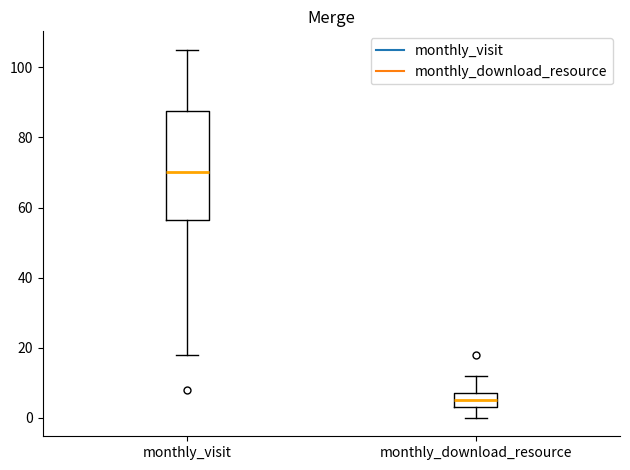

Reading left to right, transcribe this box plot: for each box, give where its median line is, the range the box spans, and where its two whiskers end, as read against the y-axis. The values are not printed on the chart, so give them approximately, as read against the axis.

monthly_visit: median 70, box 56 to 88, whiskers 18 to 106
monthly_download_resource: median 6, box 4 to 8, whiskers 0 to 12